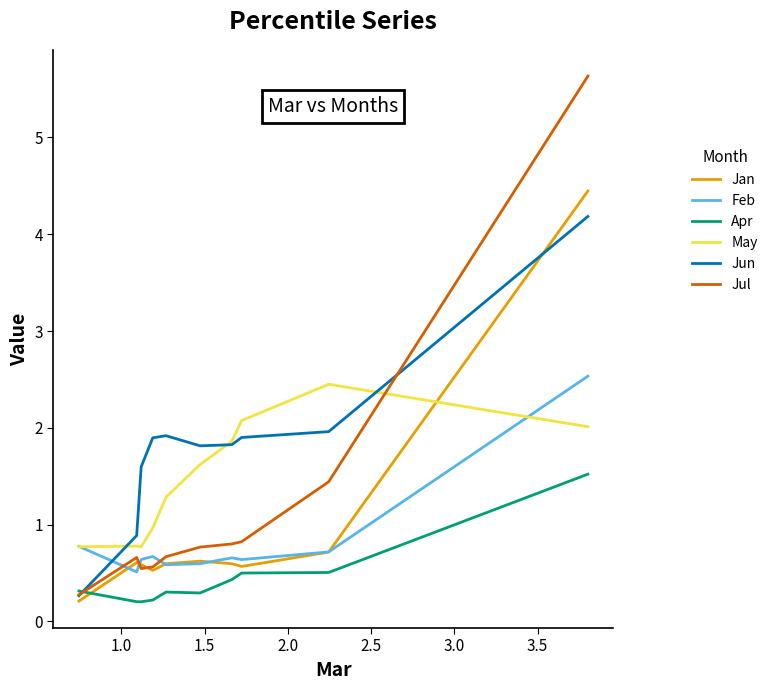

True or false: Apr and May intersect in this chart.

False